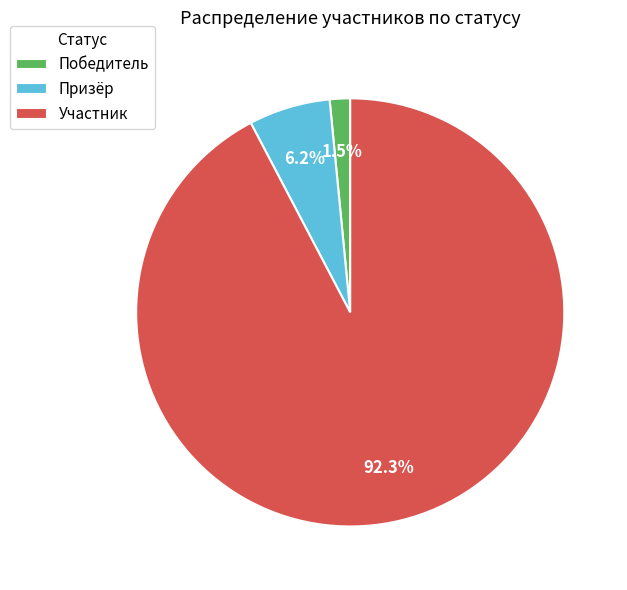

Is it true that Призёр is 13% of the pie?

False